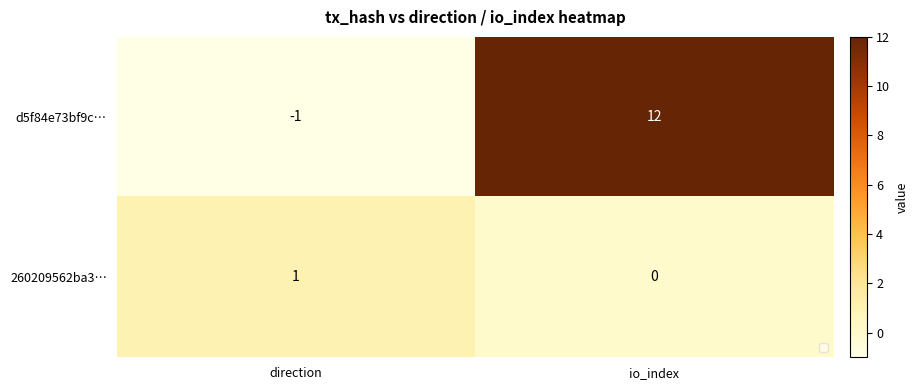

Which series has the widest spread of values?

d5f84e73bf9c…